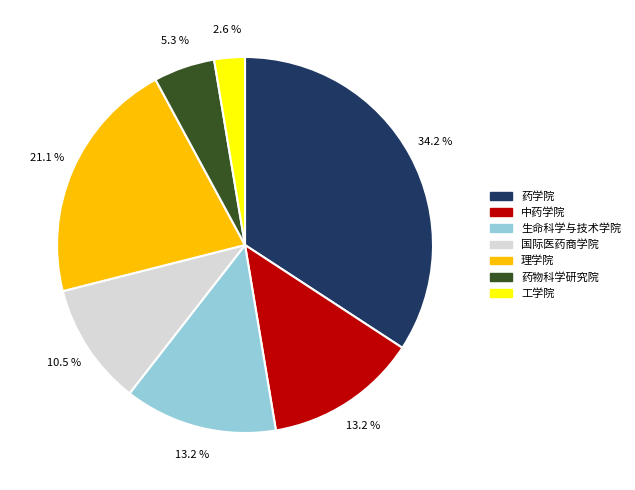

What is the smallest slice in the pie chart?

工学院